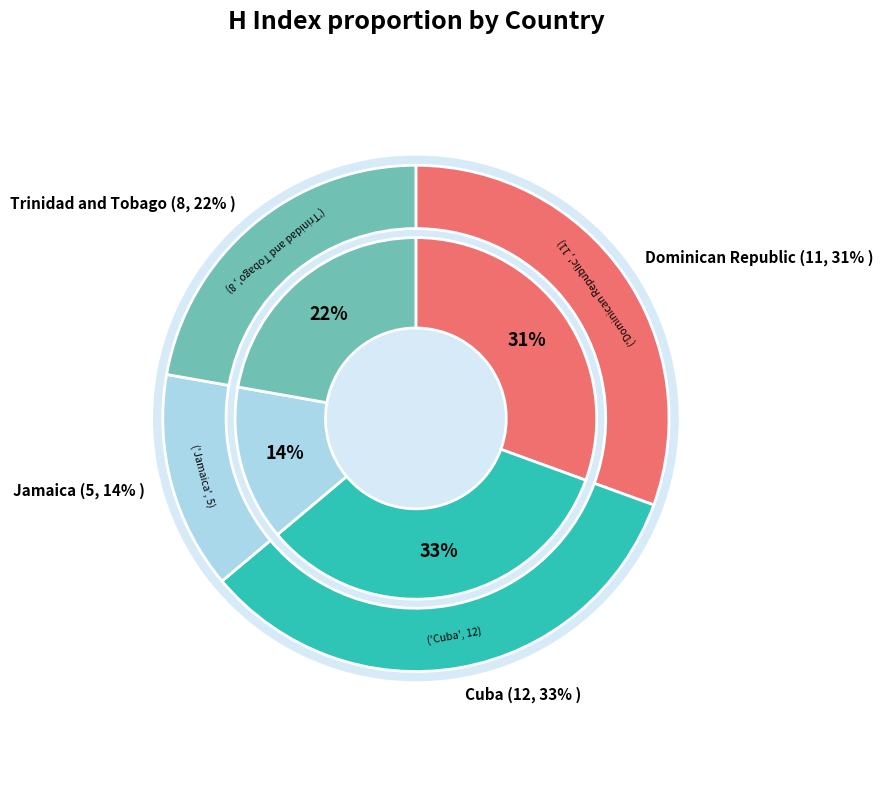

What percentage is the Trinidad and Tobago slice, to the nearest percent?

22%